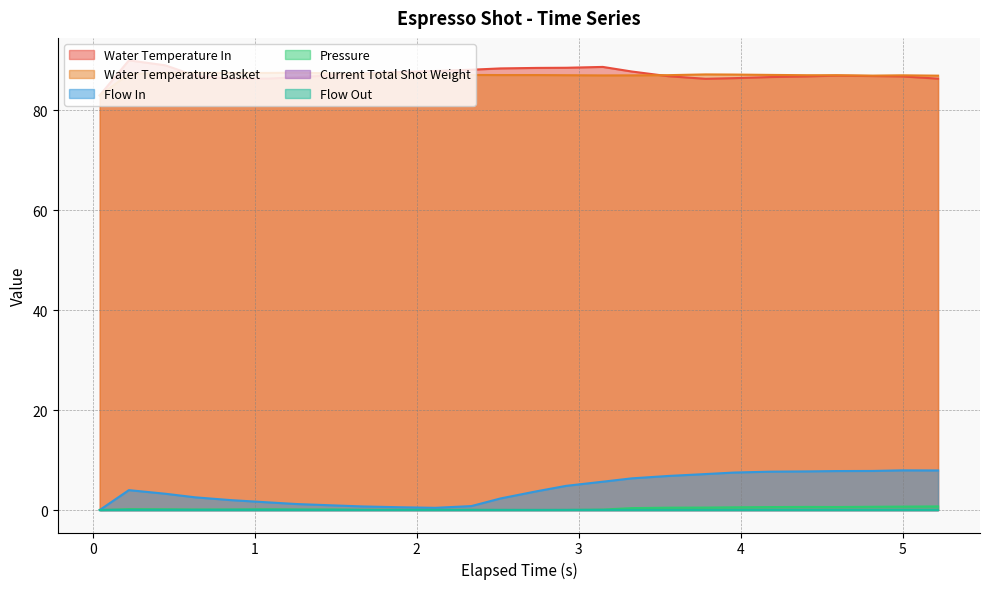

What is the label of the 23rd point from the right?

2